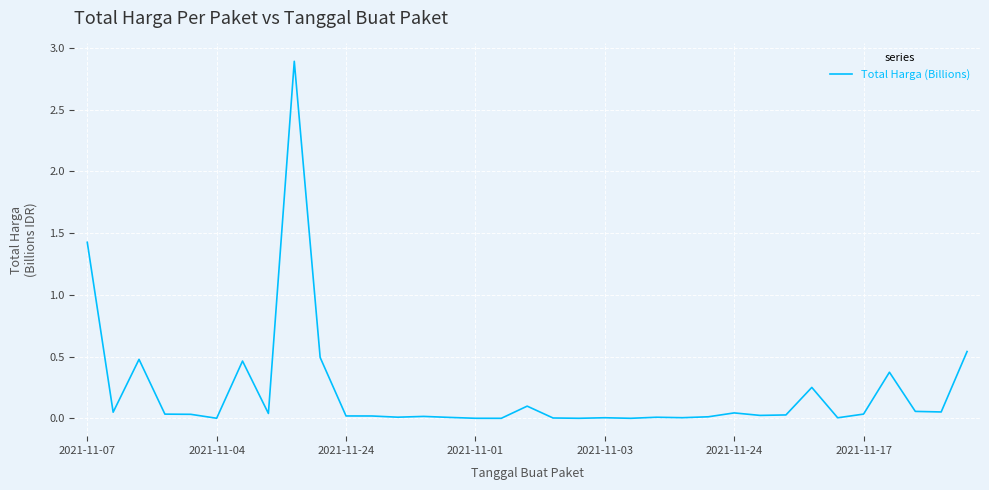

What is the difference between the maximum and minimum values?

2.9